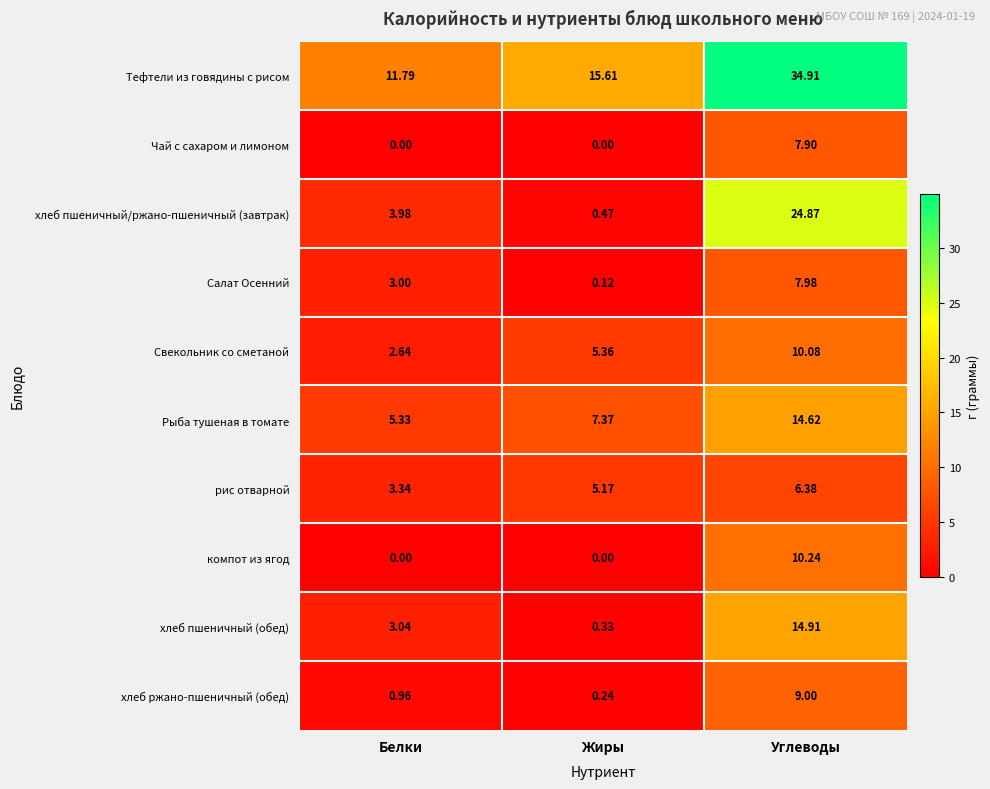

Between Белки and Жиры, which series saw the biggest shift?

Тефтели из говядины с рисом